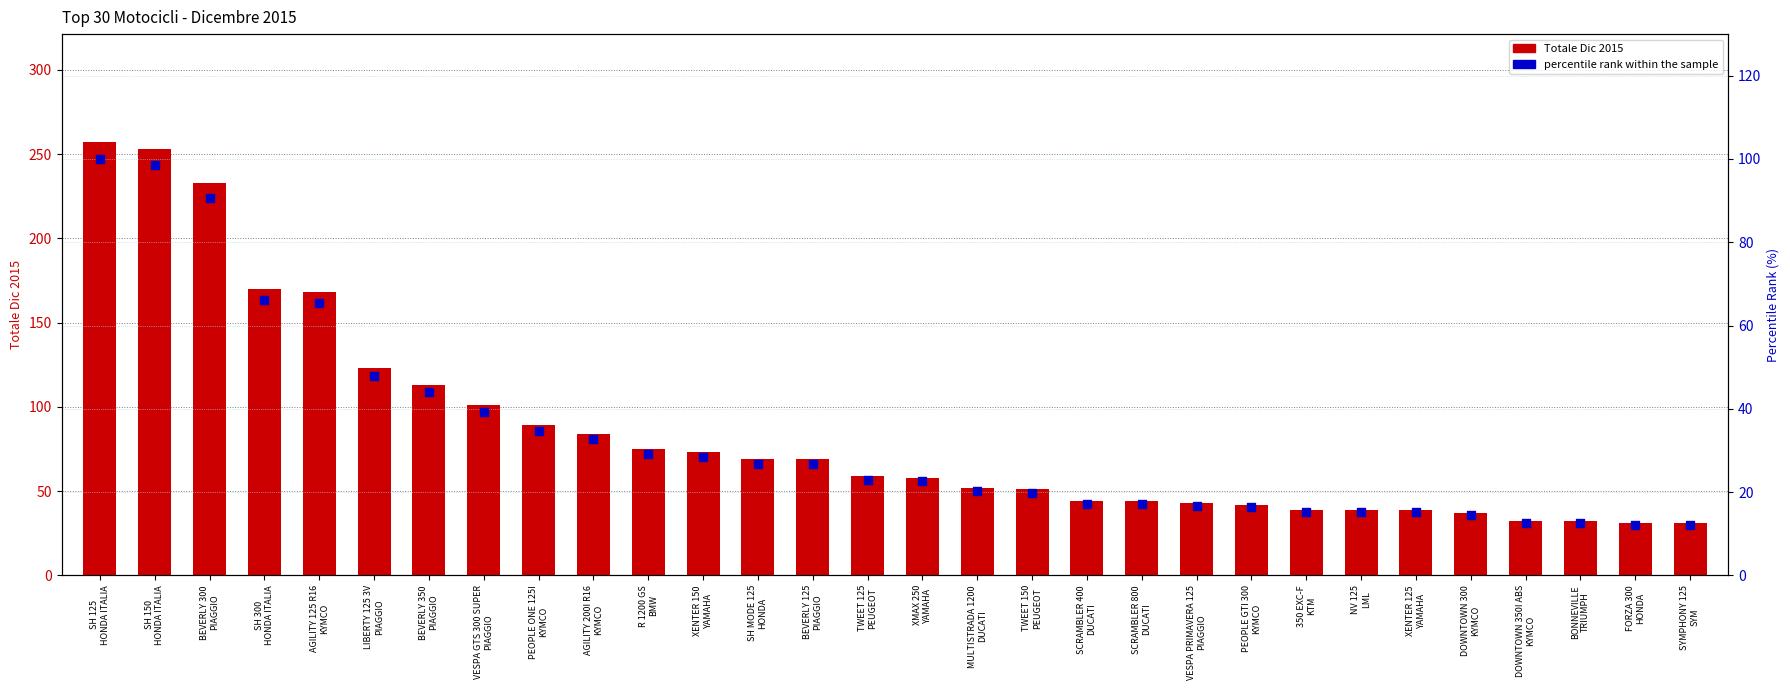

Is the value of percentile rank within the sample at AGILITY 125 R16
KYMCO greater than the value of Totale Dic 2015 at XENTER 150
YAMAHA?

No